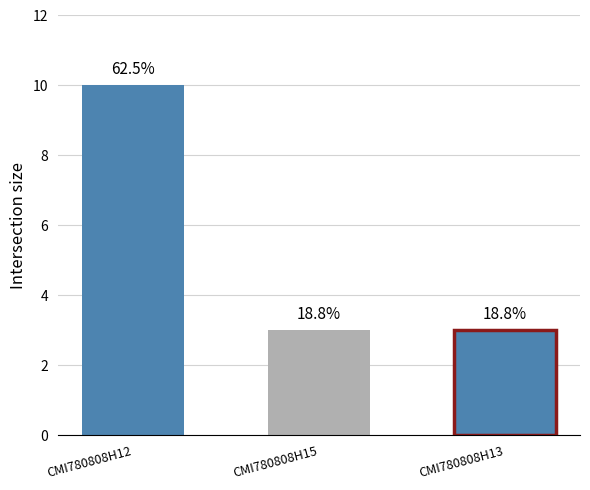

Rank the categories by value from highest to lowest.

CMI780808H12, CMI780808H15, CMI780808H13